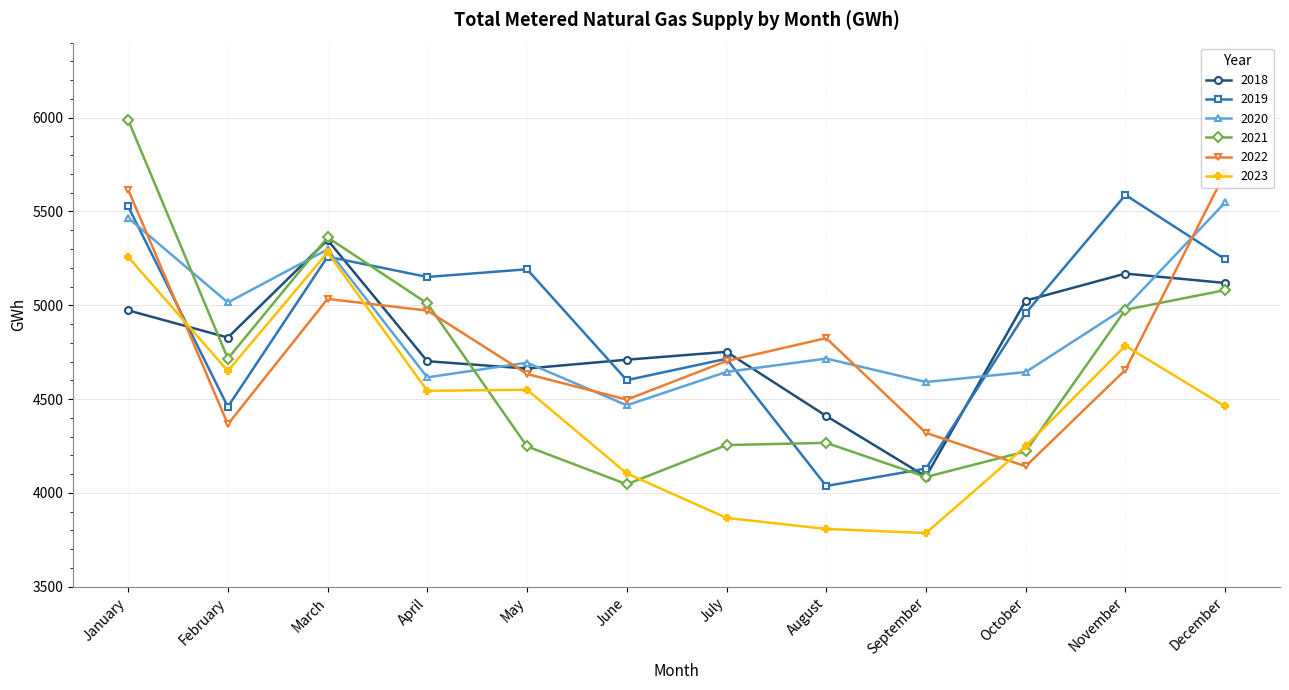

How many series are shown in this chart?

6